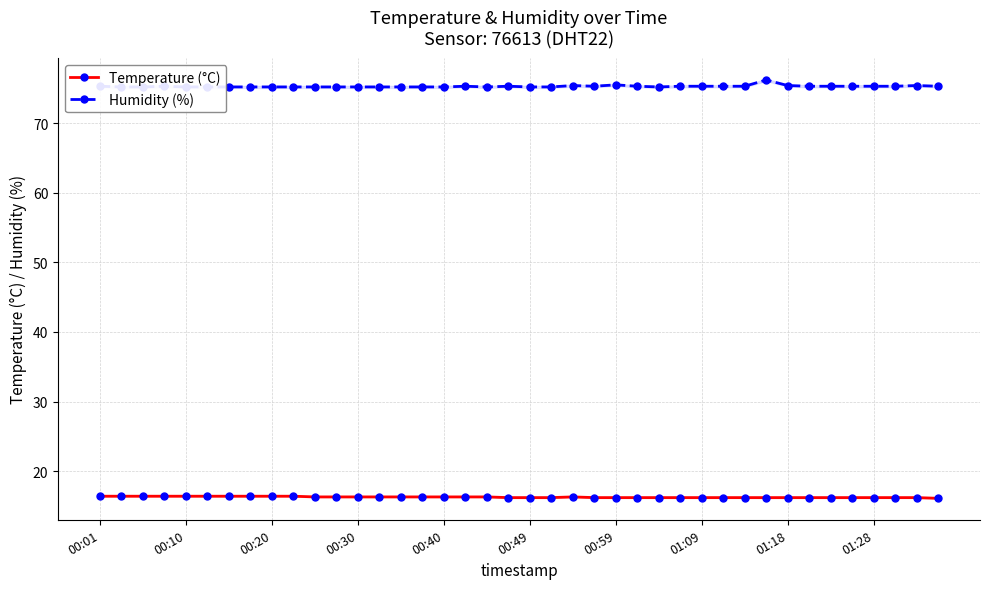

True or false: Temperature (°C) has a value of 9.7 at 01:09.

False